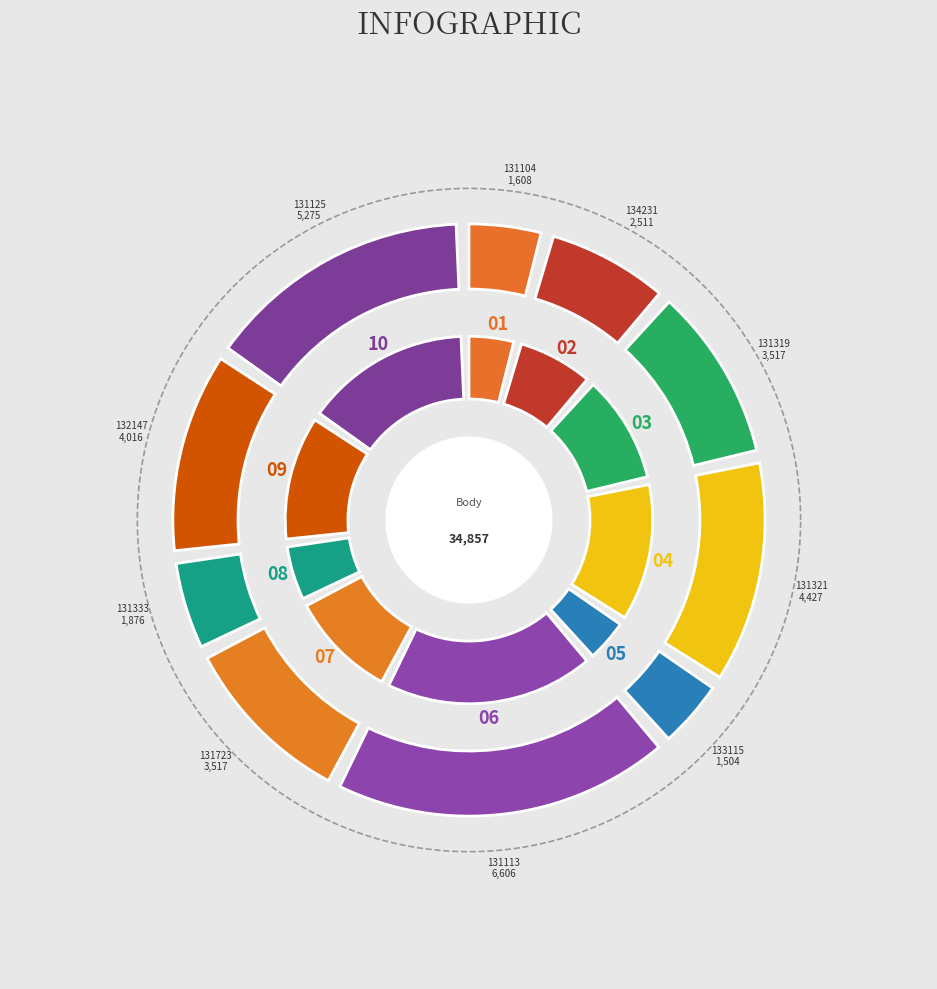

Does any single category account for the majority?

No